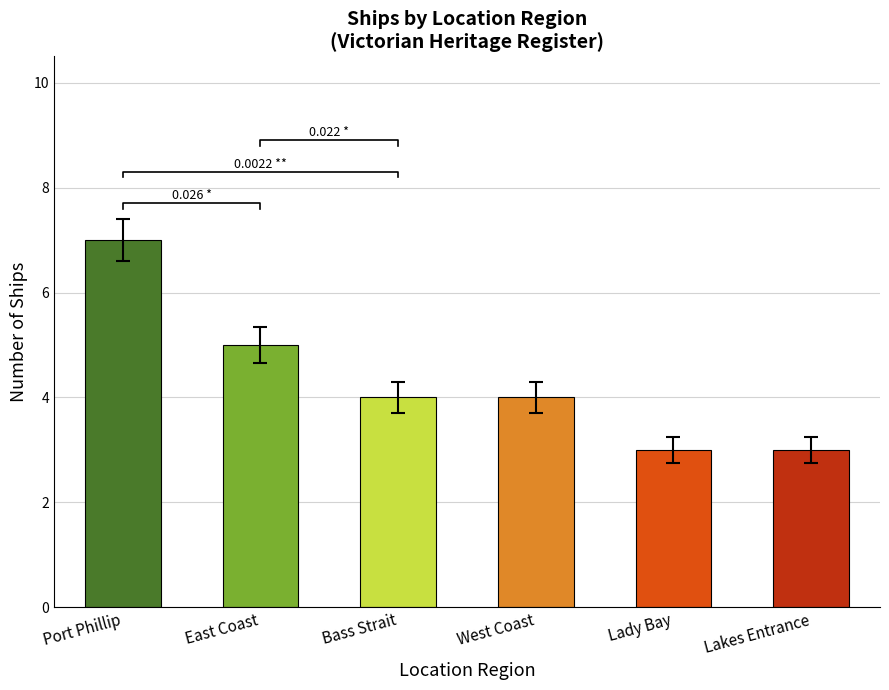

Rank the categories by value from lowest to highest.

Lady Bay, Lakes Entrance, Bass Strait, West Coast, East Coast, Port Phillip